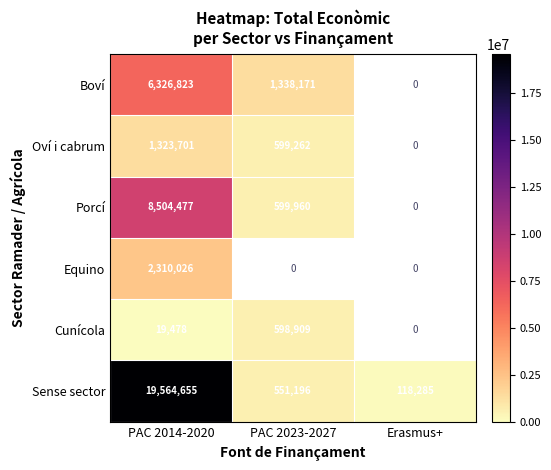

Rank the series at PAC 2014-2020 from highest to lowest value.

Sense sector, Porcí, Boví, Equino, Oví i cabrum, Cunícola